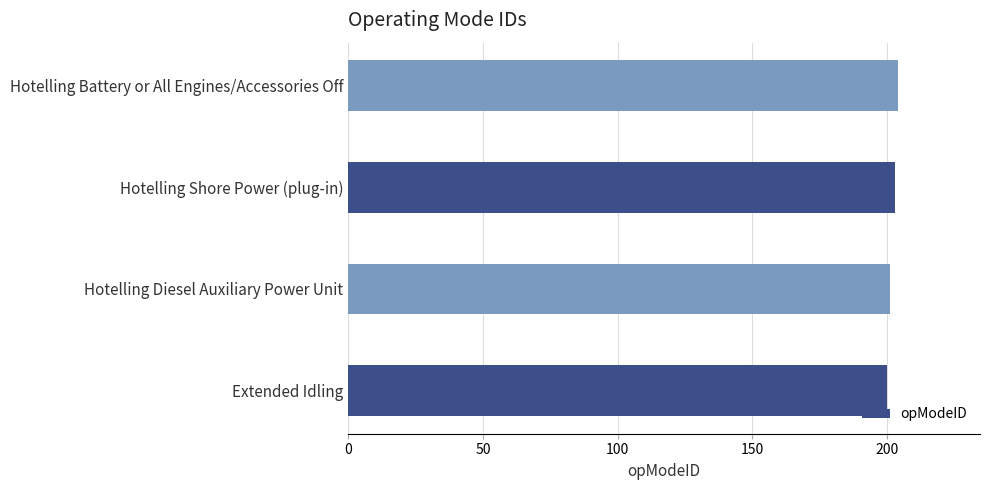

What is the maximum value shown in the chart?

204